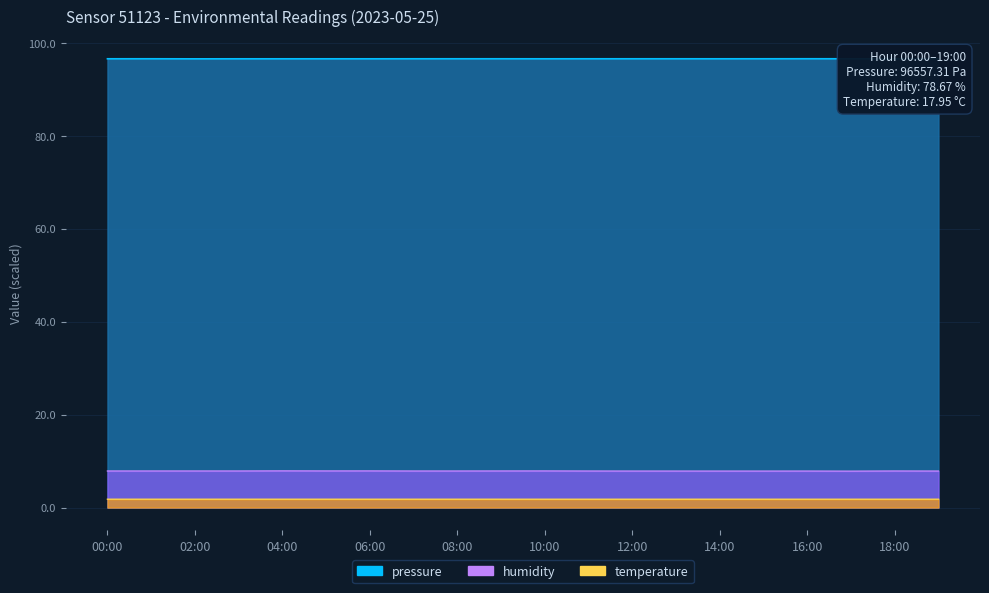

How many categories are shown in the chart?

20